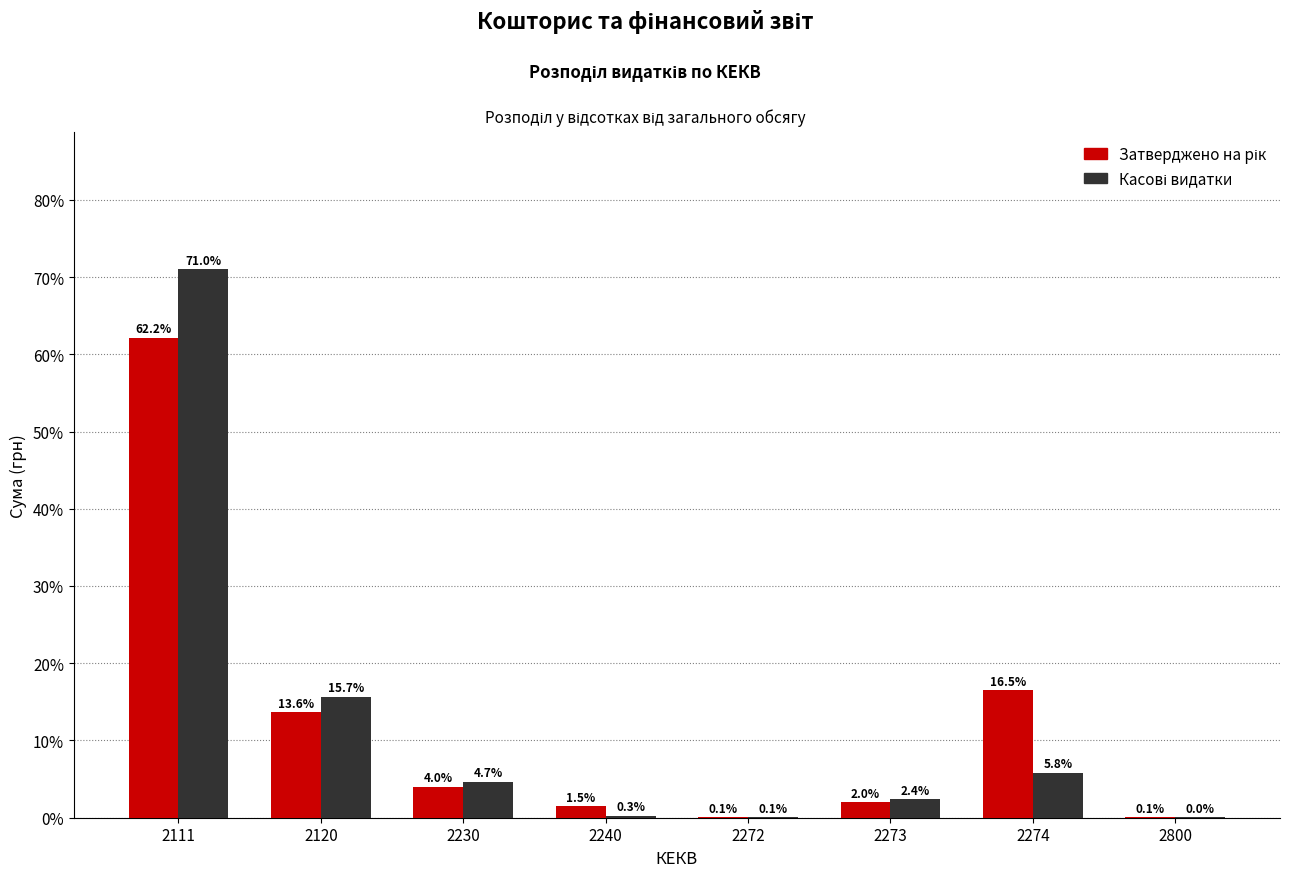

What is the maximum value shown in the chart?

71.0